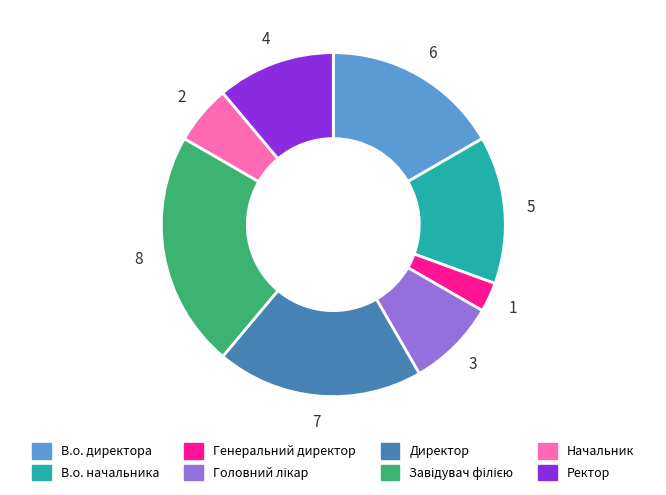

True or false: Директор accounts for 19% of the total.

True